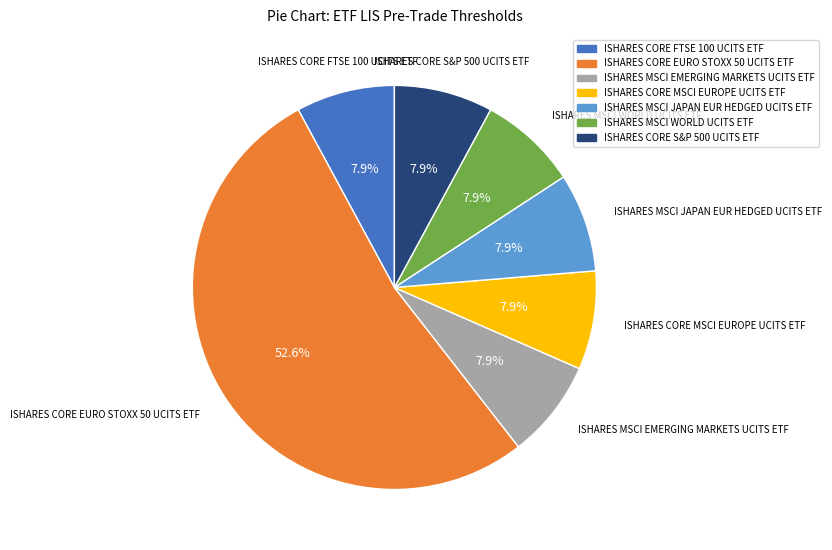

Does any single category account for the majority?

Yes